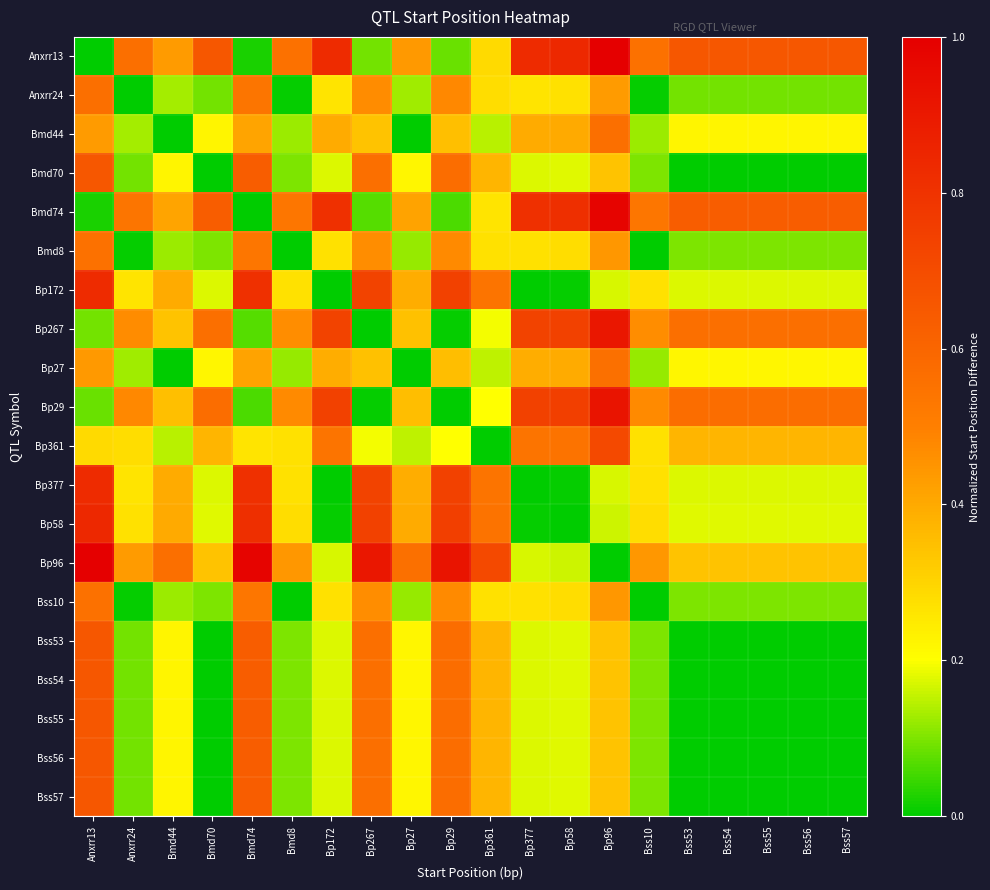

Which category has the highest value across all series?

Bp96